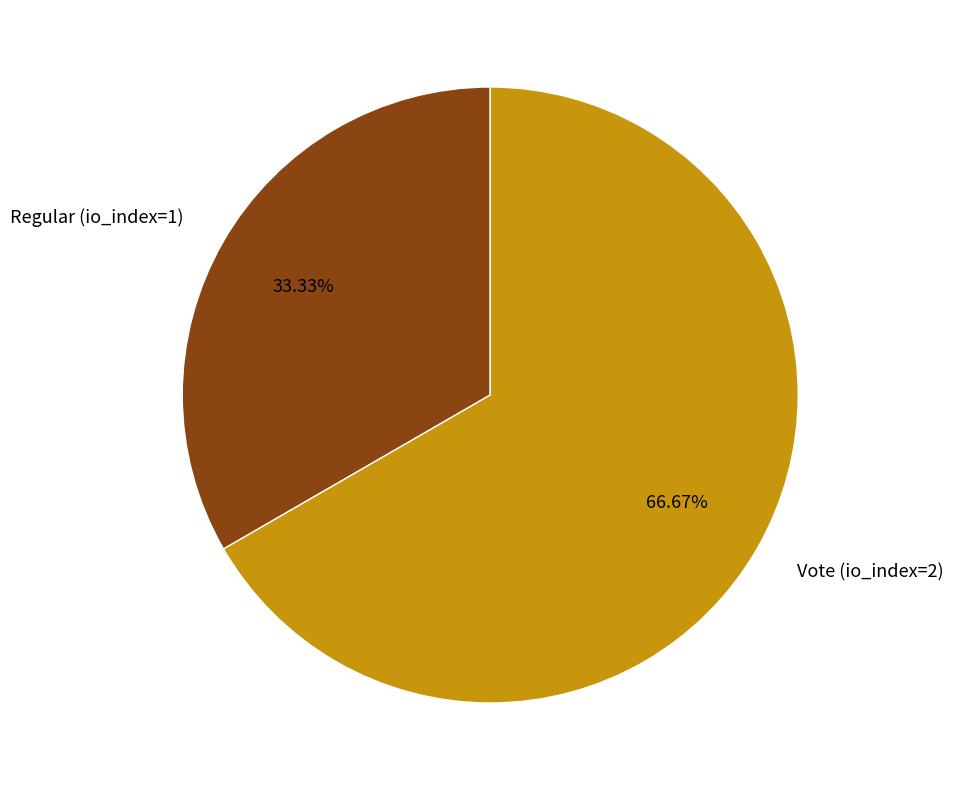

How many segments does this pie chart have?

2